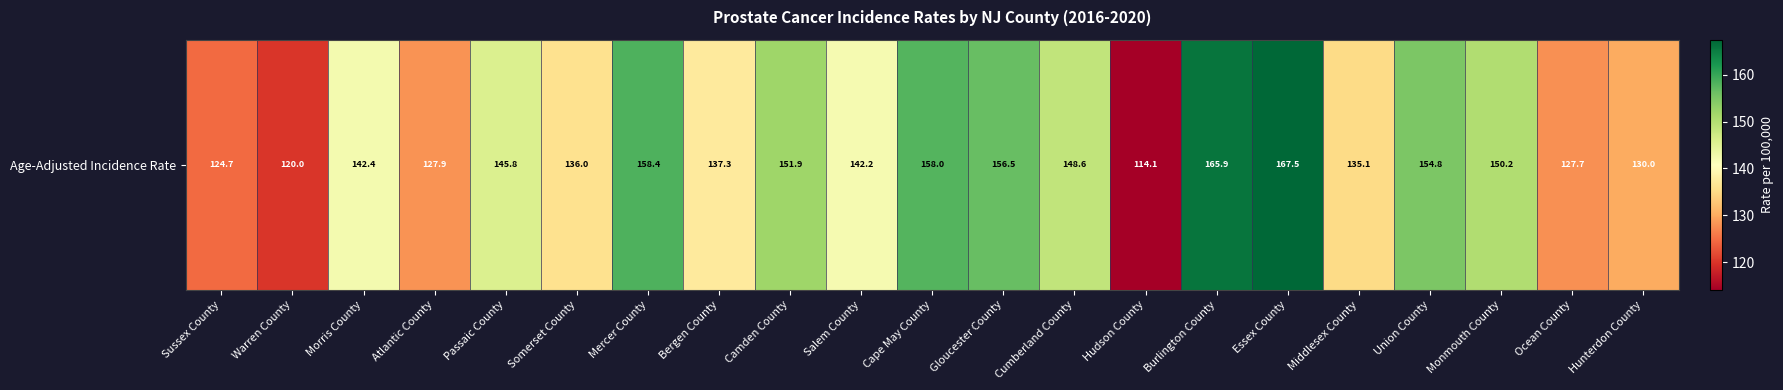

At which category does the chart reach its minimum across all series?

Hudson County